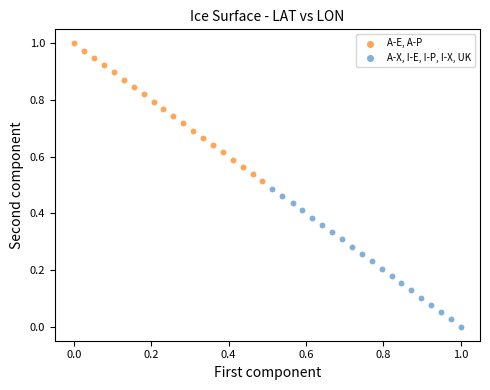

Which series has the largest Y range (max minus min)?

A-X, I-E, I-P, I-X, UK